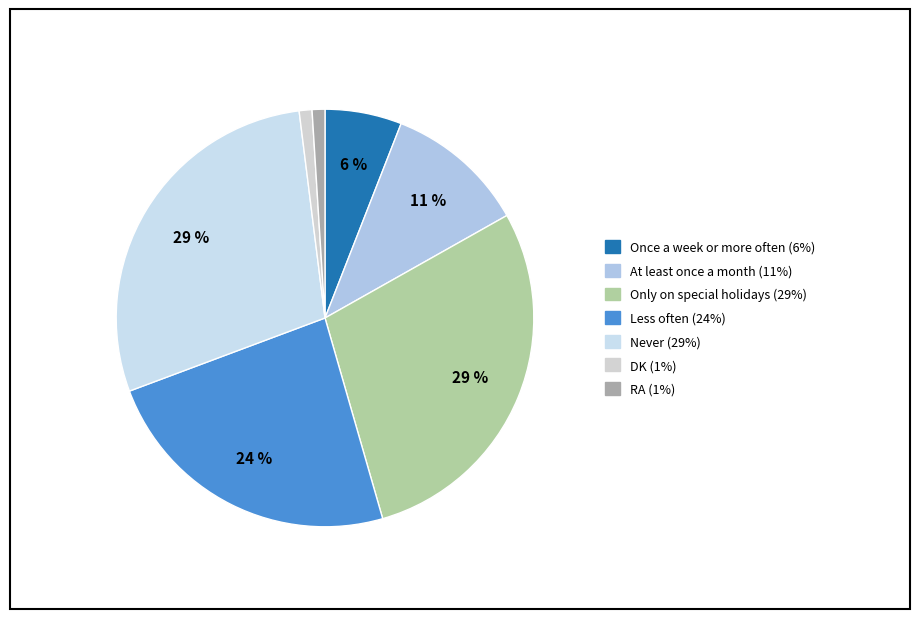

Count the number of slices in the pie.

7